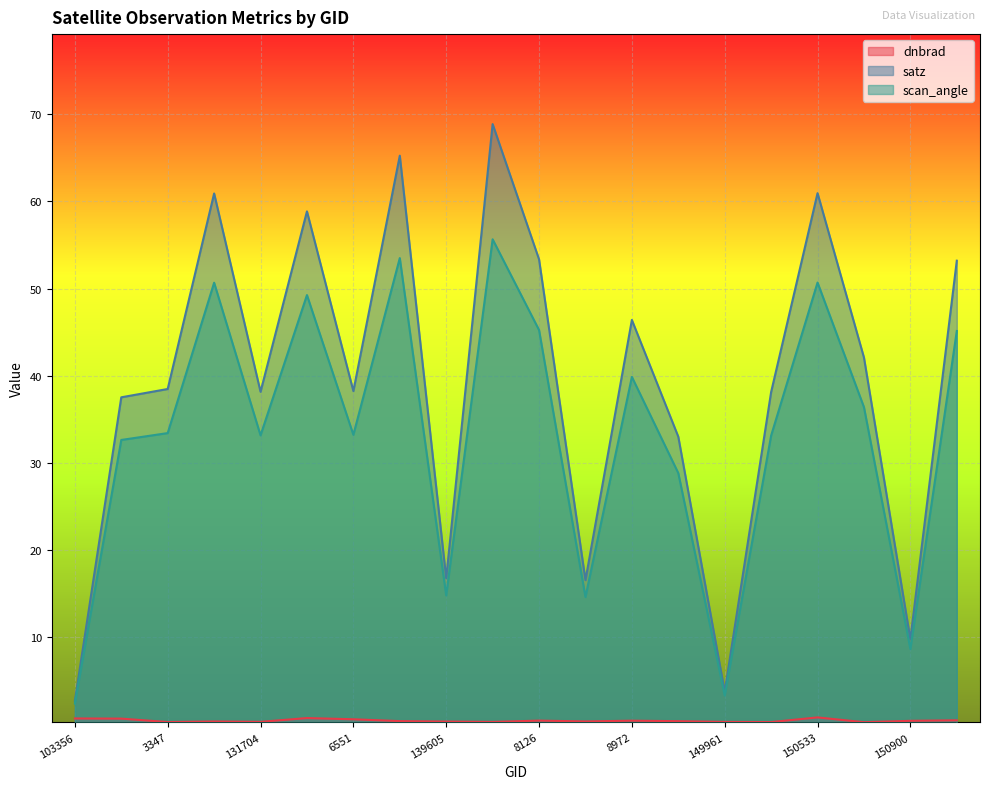

True or false: satz and scan_angle intersect in this chart.

False